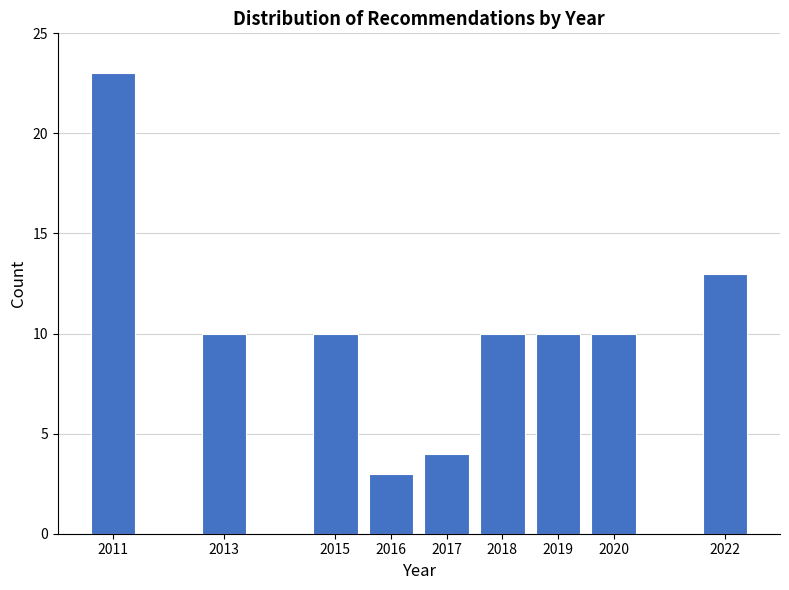

Reading left to right, extract all data points from this chart.

23	10	10	3	4	10	10	10	13